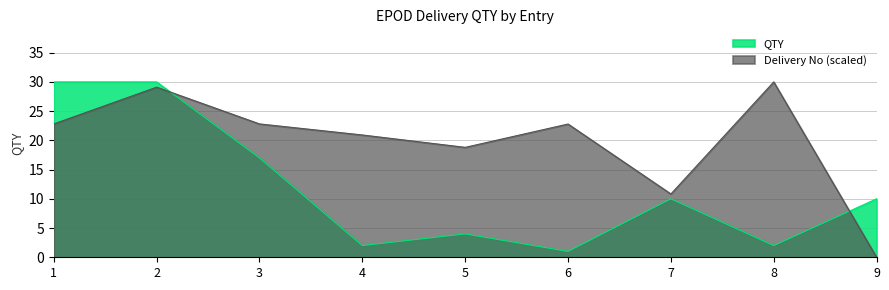

True or false: Delivery No and QTY intersect in this chart.

True